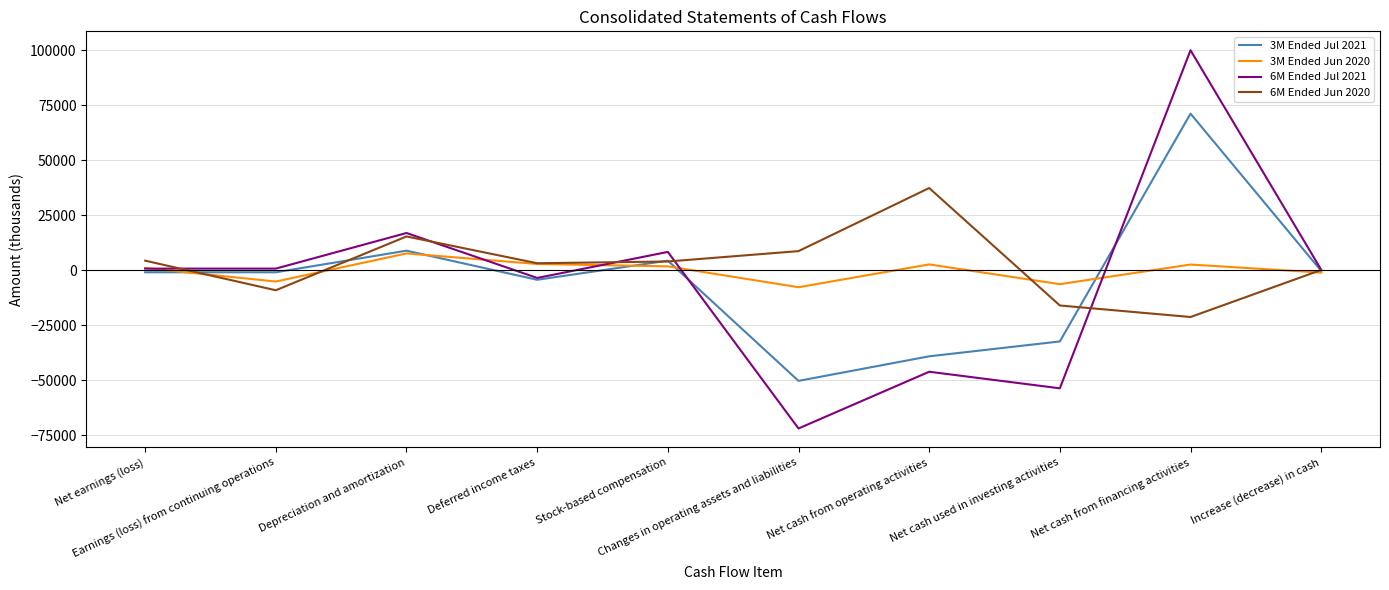

What is the smallest value displayed?

-71978